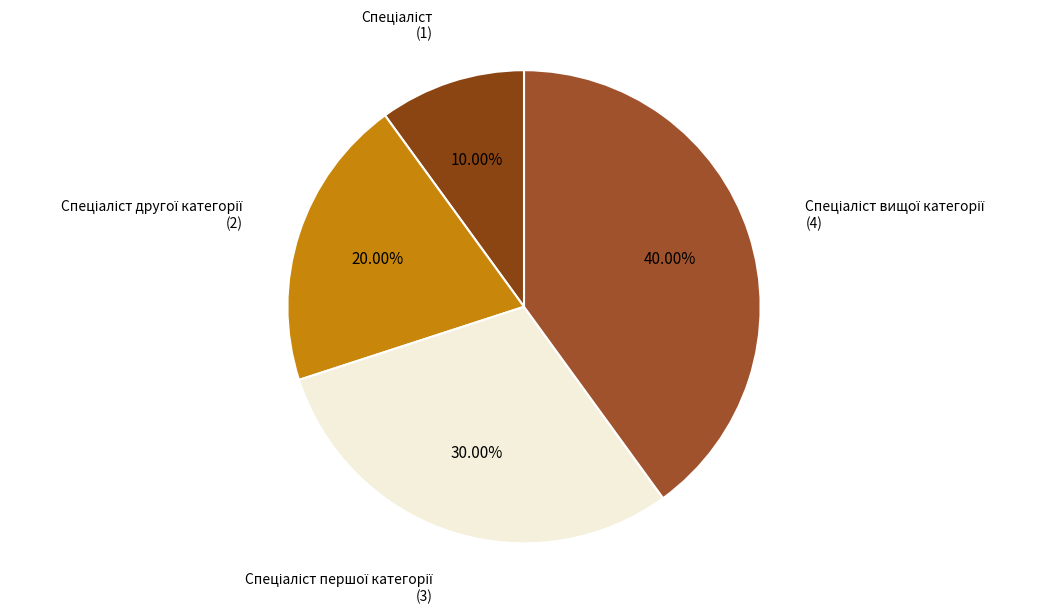

How many segments does this pie chart have?

4